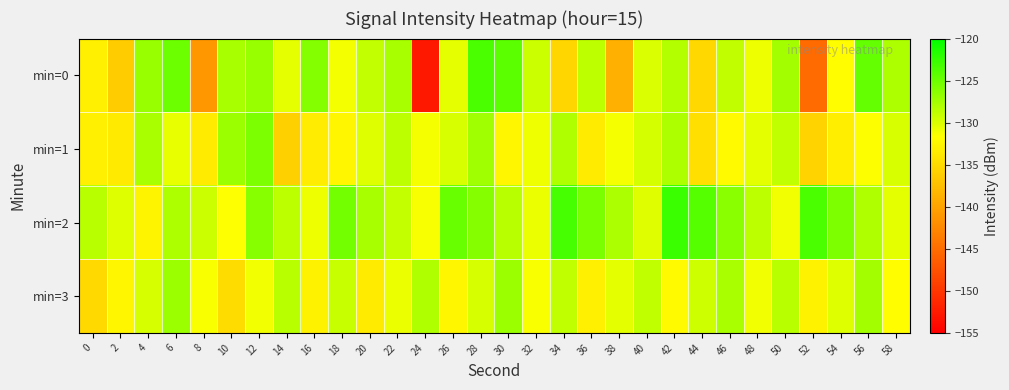

Reading left to right, what are all the values shown in this chart?

min=0: 0=-133.1	2=-136.3	4=-126.9	6=-124.9	8=-141.1	10=-127.7	12=-126.9	14=-130.5	16=-126.0	18=-131.2	20=-128.9	22=-127.7	24=-152.7	26=-130.5	28=-123.4	30=-124.2	32=-129.3	34=-135.4	36=-128.7	38=-138.8	40=-129.9	42=-128.3	44=-135.2	46=-128.9	48=-130.9	50=-127.5	52=-145.2	54=-131.8	56=-124.6	58=-127.9
min=1: 0=-133.1	2=-133.6	4=-127.7	6=-130.6	8=-133.4	10=-127.2	12=-125.7	14=-136.0	16=-133.3	18=-132.5	20=-130.1	22=-128.7	24=-131.2	26=-129.9	28=-127.3	30=-132.5	32=-131.0	34=-128.1	36=-133.5	38=-131.2	40=-129.7	42=-128.0	44=-134.6	46=-132.1	48=-130.5	50=-128.8	52=-135.7	54=-133.2	56=-131.6	58=-129.9
min=2: 0=-128.5	2=-130.1	4=-132.7	6=-128.0	8=-129.3	10=-131.7	12=-126.2	14=-128.6	16=-130.9	18=-125.3	20=-127.7	22=-129.0	24=-131.3	26=-124.8	28=-126.1	30=-128.5	32=-130.8	34=-123.2	36=-125.6	38=-127.9	40=-130.2	42=-122.7	44=-124.0	46=-126.3	48=-128.7	50=-131.0	52=-123.5	54=-125.8	56=-128.1	58=-130.5
min=3: 0=-135.1	2=-132.5	4=-129.8	6=-127.1	8=-131.5	10=-134.8	12=-131.1	14=-128.5	16=-132.8	18=-129.1	20=-133.5	22=-130.8	24=-128.1	26=-132.5	28=-129.8	30=-127.1	32=-131.5	34=-128.8	36=-133.1	38=-130.5	40=-128.8	42=-132.1	44=-129.5	46=-127.8	48=-131.1	50=-128.5	52=-132.8	54=-130.1	56=-127.5	58=-131.8